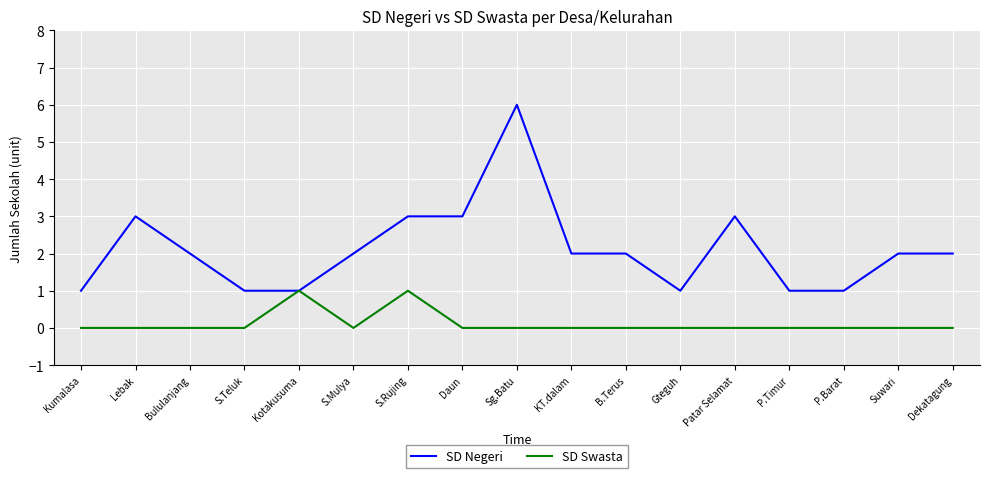

List the series in order of their peak value, highest first.

SD Negeri, SD Swasta